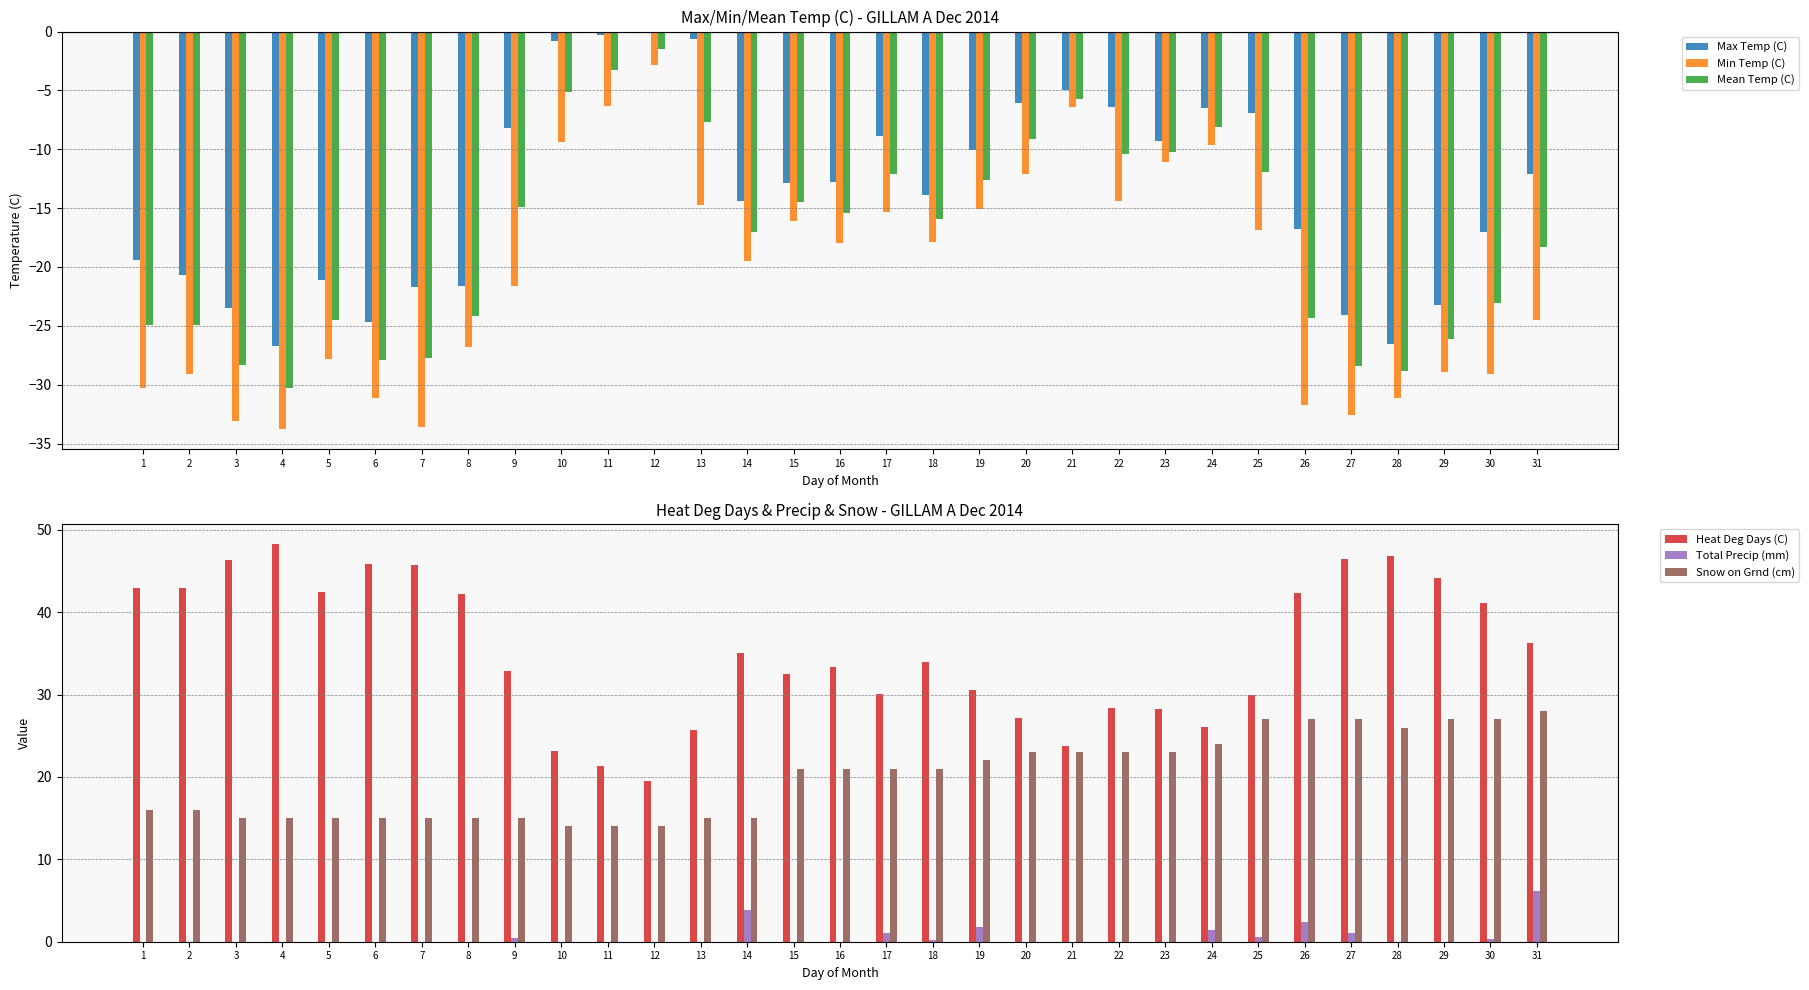

Rank the series at 14 from highest to lowest value.

Heat Deg Days (C), Snow on Grnd (cm), Total Precip (mm), Max Temp (C), Mean Temp (C), Min Temp (C)